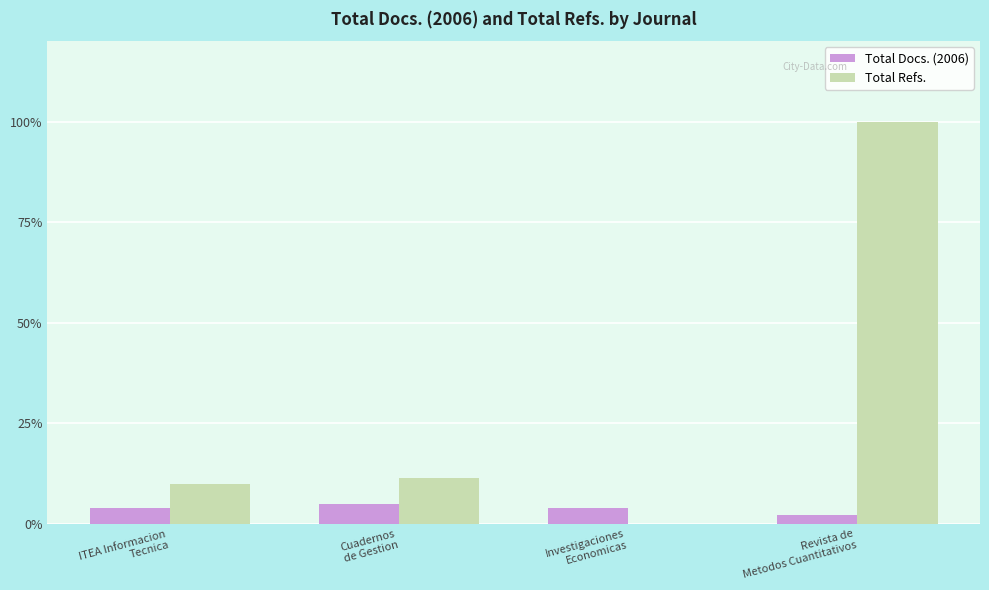

What is the sum of all Total Docs. (2006) values?

15.3